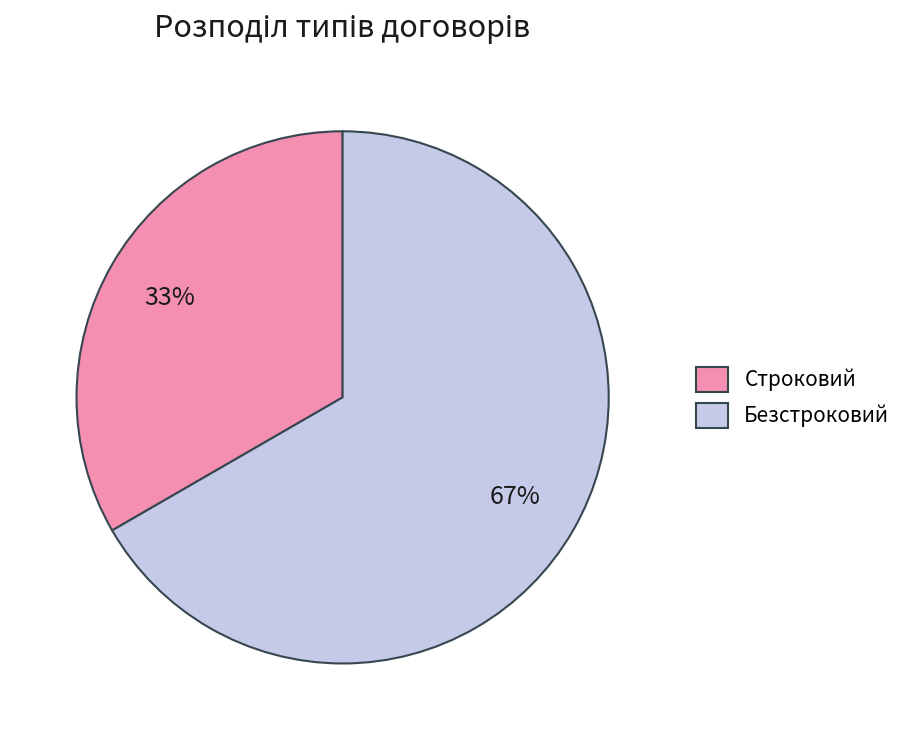

How many slices are in this pie chart?

2